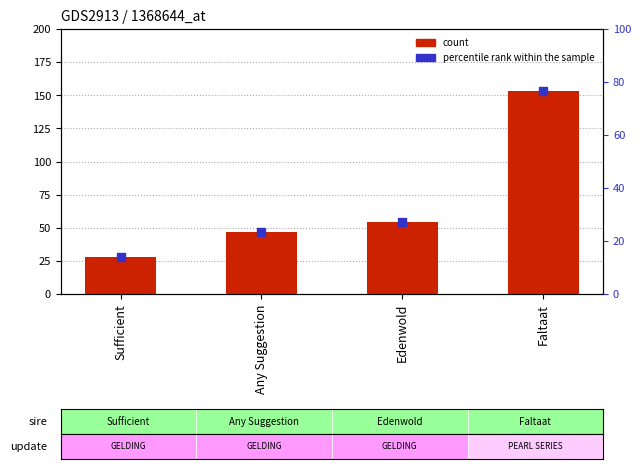

Which series contains the highest Y value?

count